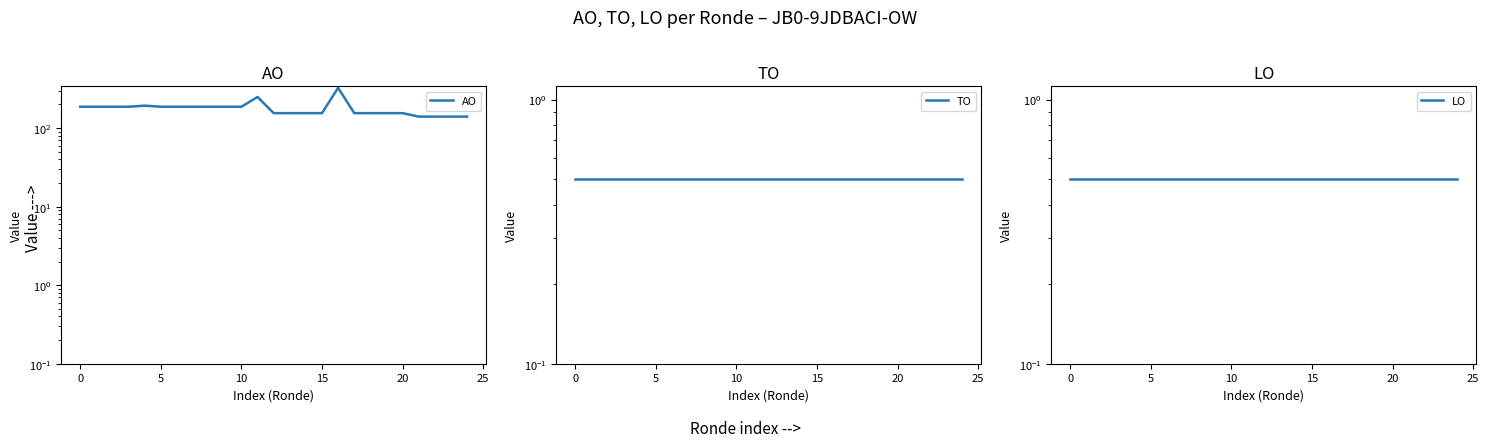

True or false: LO has a value of 0.5 at 20.

True